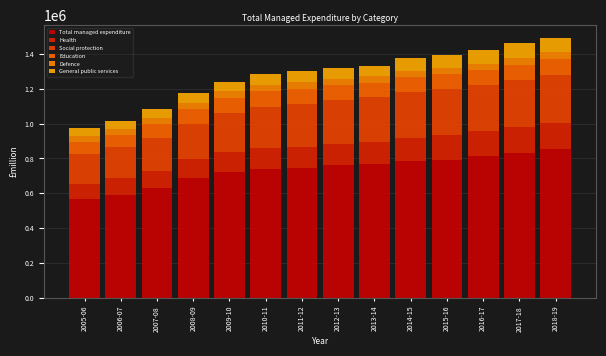

Are the bars grouped side by side (vs. stacked)?

No